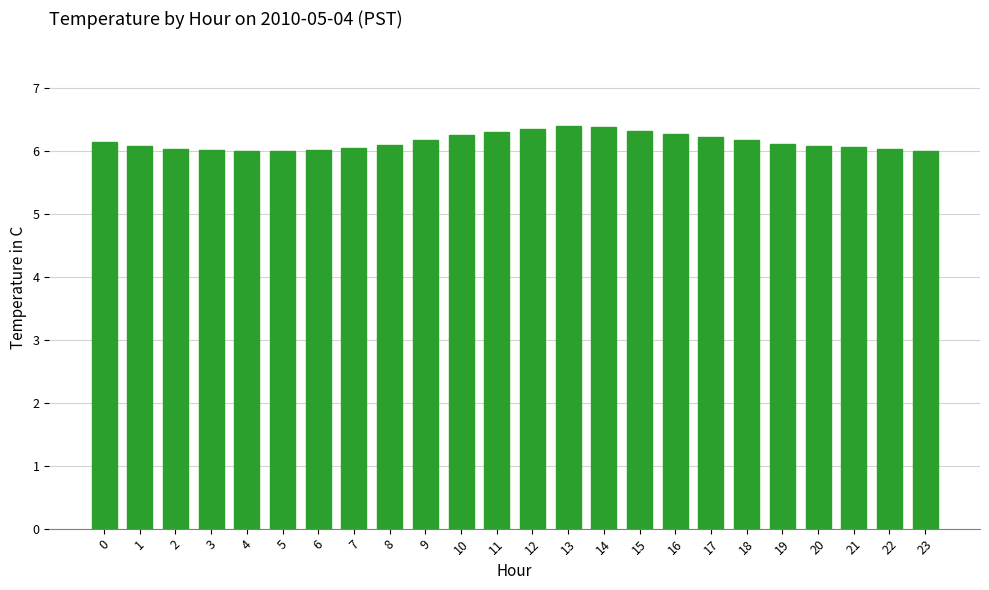

True or false: the data shows 6.2 at 9.

True